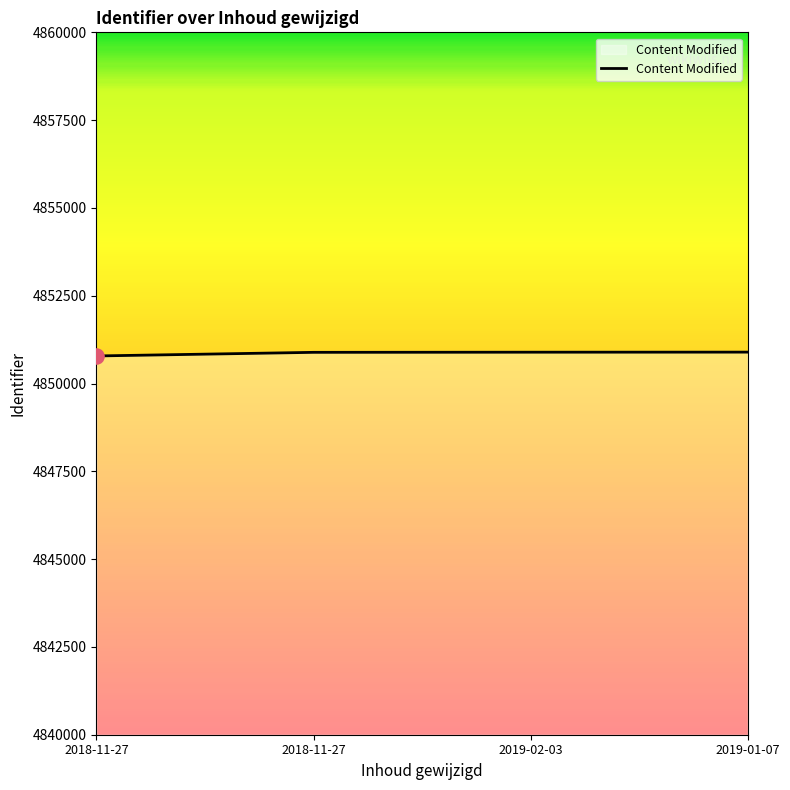

Which has a higher value, 2019-02-03 or 2018-11-27?

2019-02-03